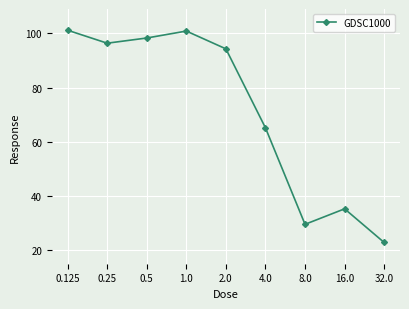

True or false: the data has more than 2 interior local peaks.

False